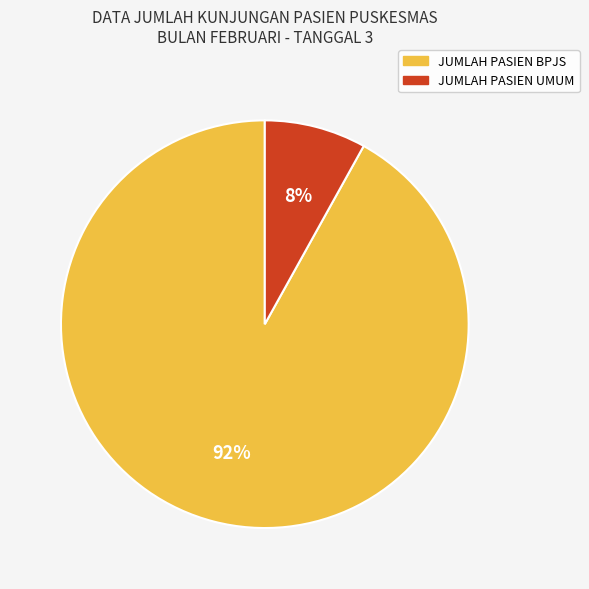

To the nearest percent, what is the average slice percentage?

50%